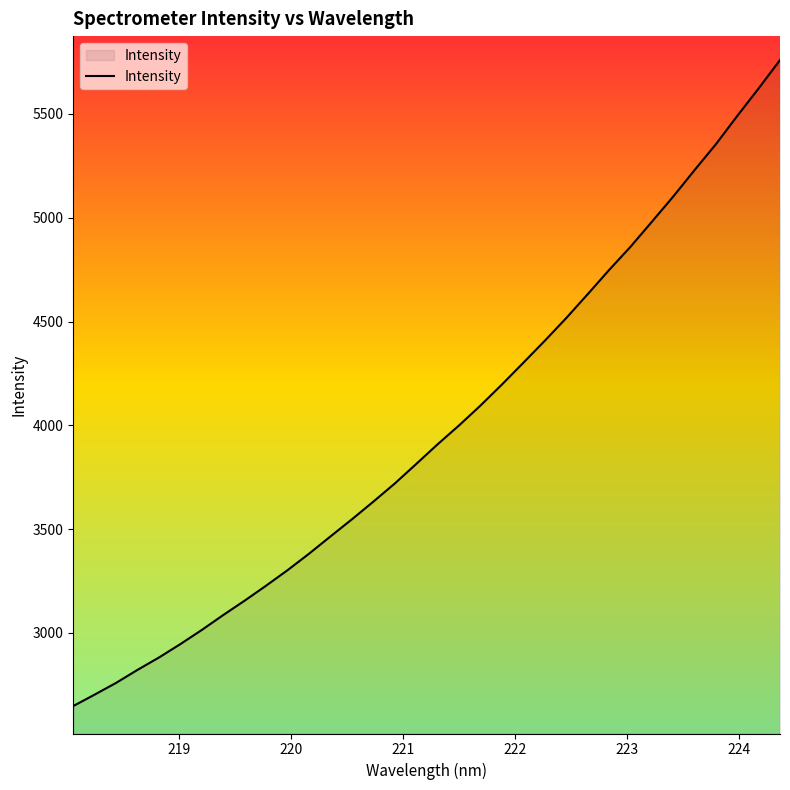

What is the difference between the maximum and minimum values?

3112.7